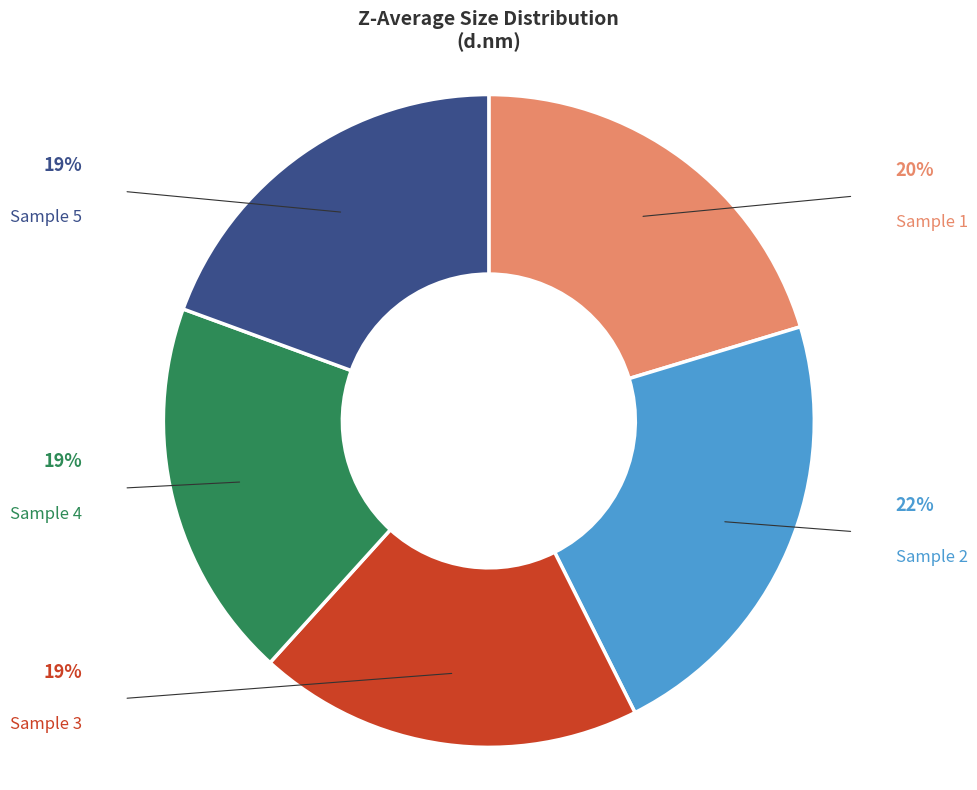

To the nearest percent, what is the average slice percentage?

20%